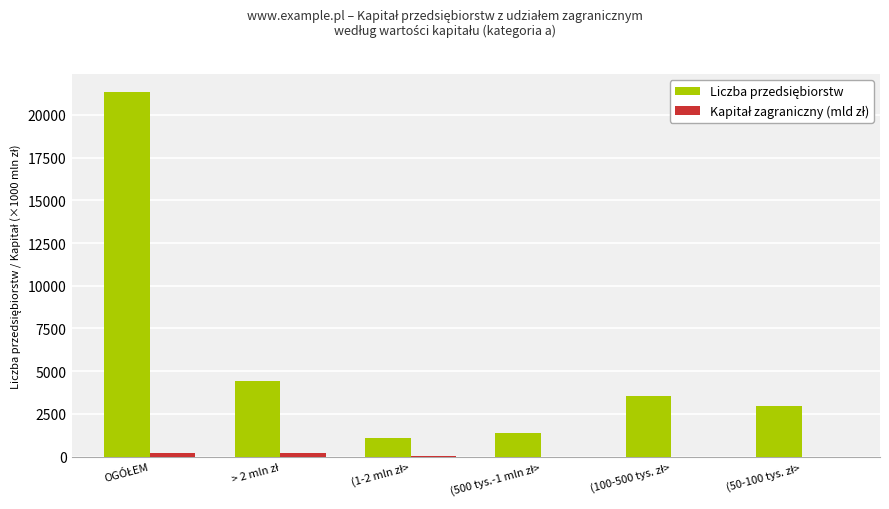

What is the difference between the Kapitał zagraniczny (mld zł) values at > 2 mln zł and (50-100 tys. zł>?

200.4